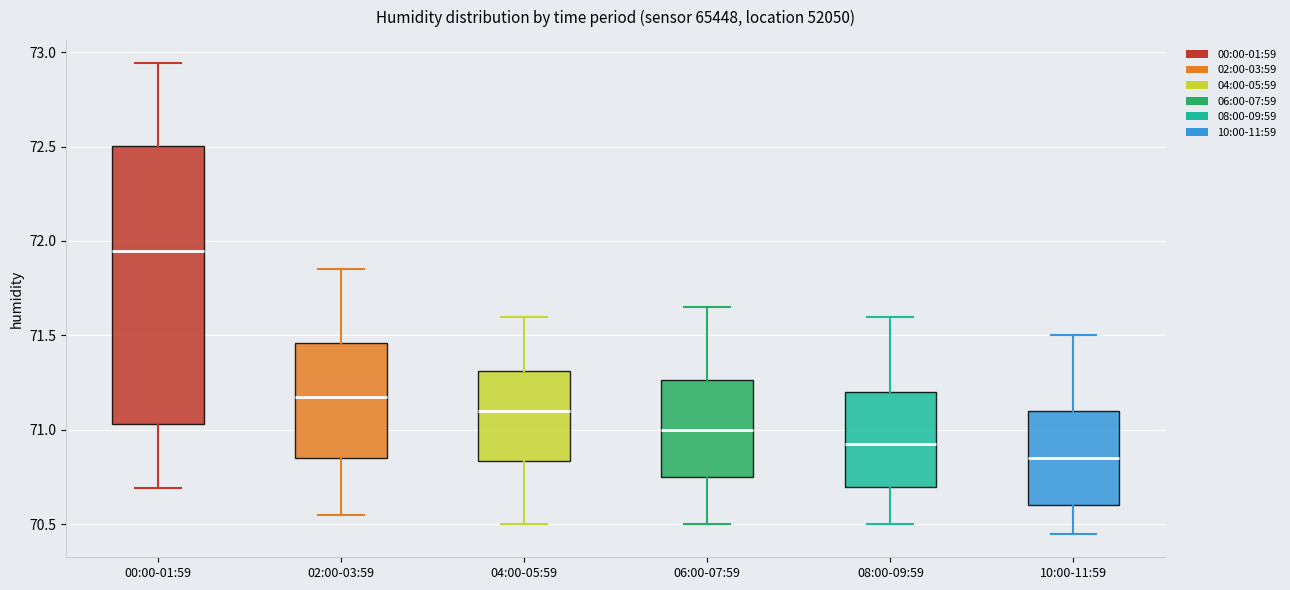

Which box has the lowest median line?

10:00-11:59